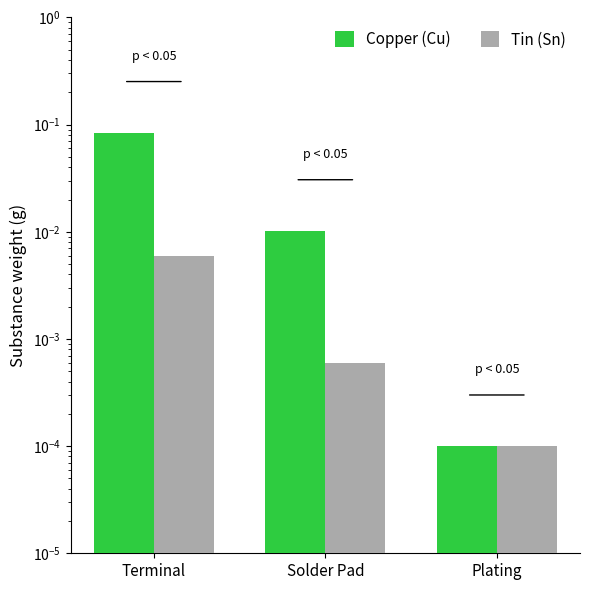

What is the sum of all Copper (Cu) values?

0.1